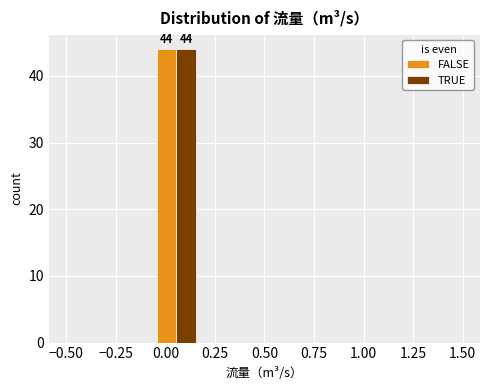

In the TRUE series, which range on the x-axis has the tallest bar?

-0.05 to 0.15